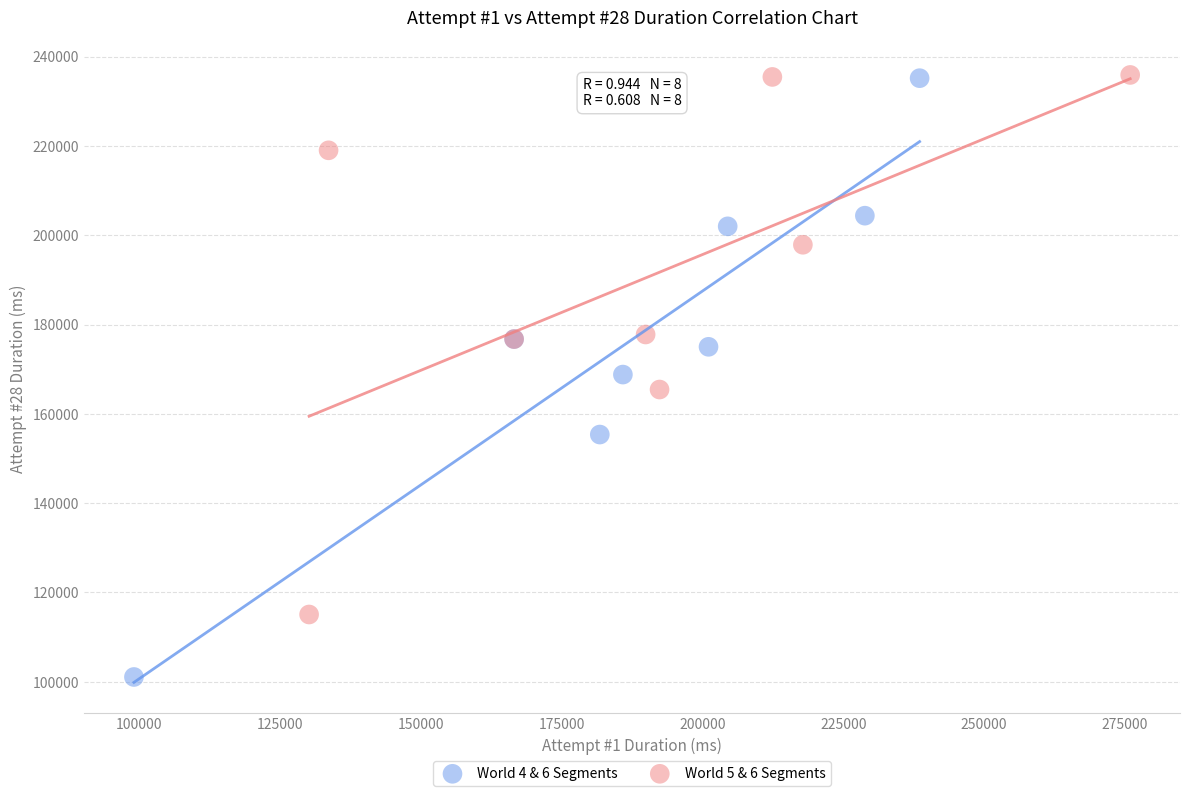

Which series has the largest Y range (max minus min)?

World 4 & 6 Segments